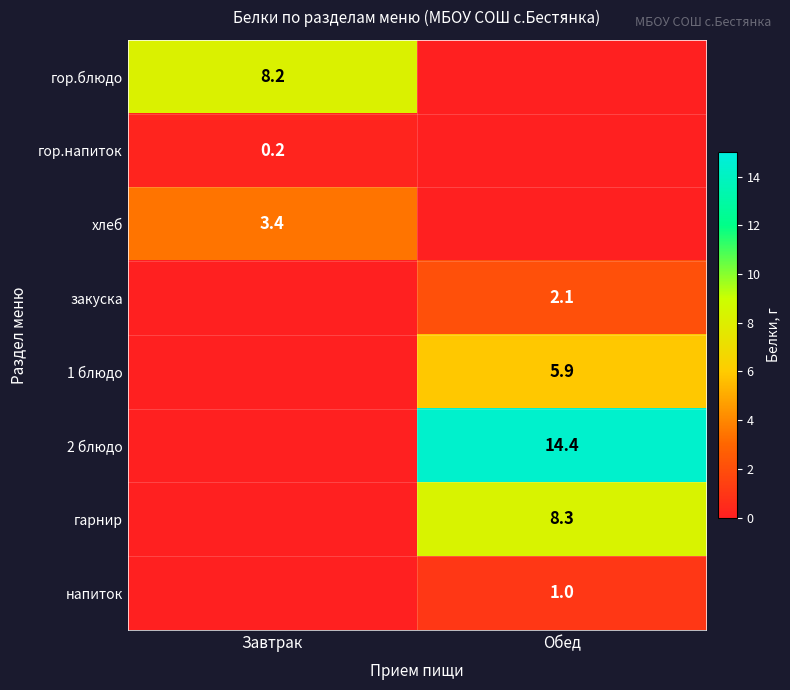

The value of напиток at Обед is 1.7. True or false?

False